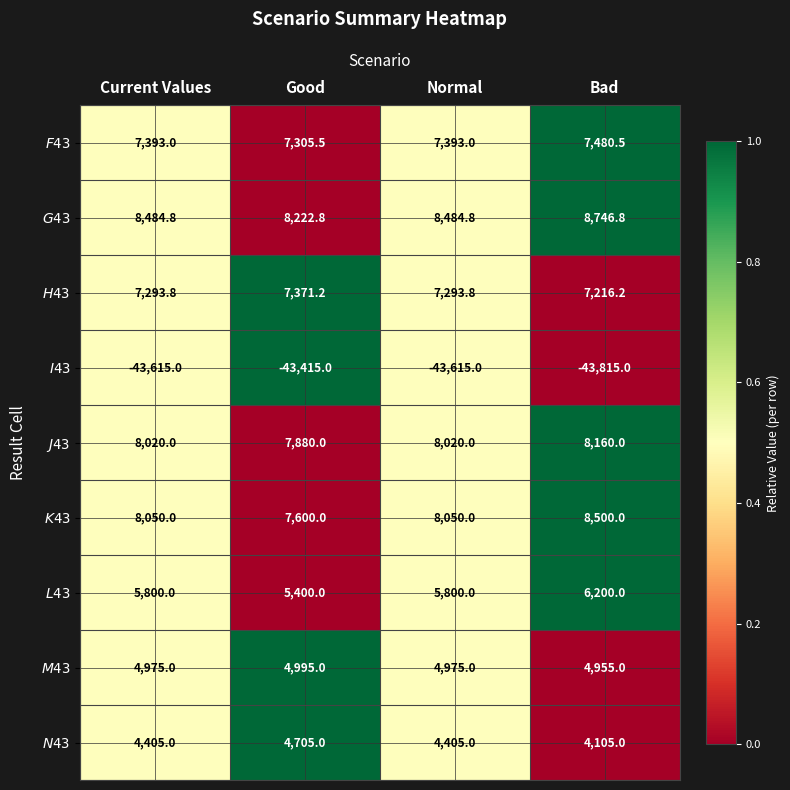

How many distinct data groups are displayed?

9